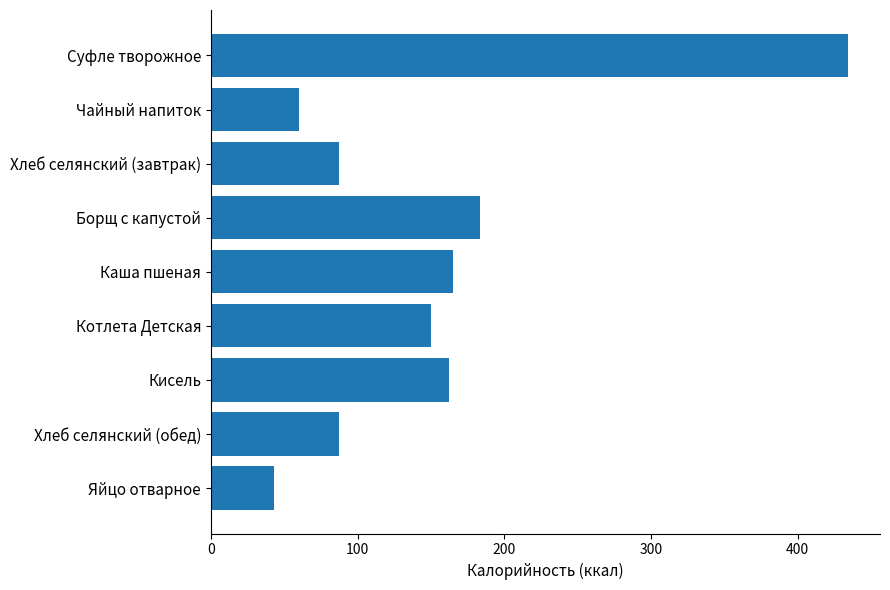

Where is the data nearest to the value 238?

Борщ с капустой